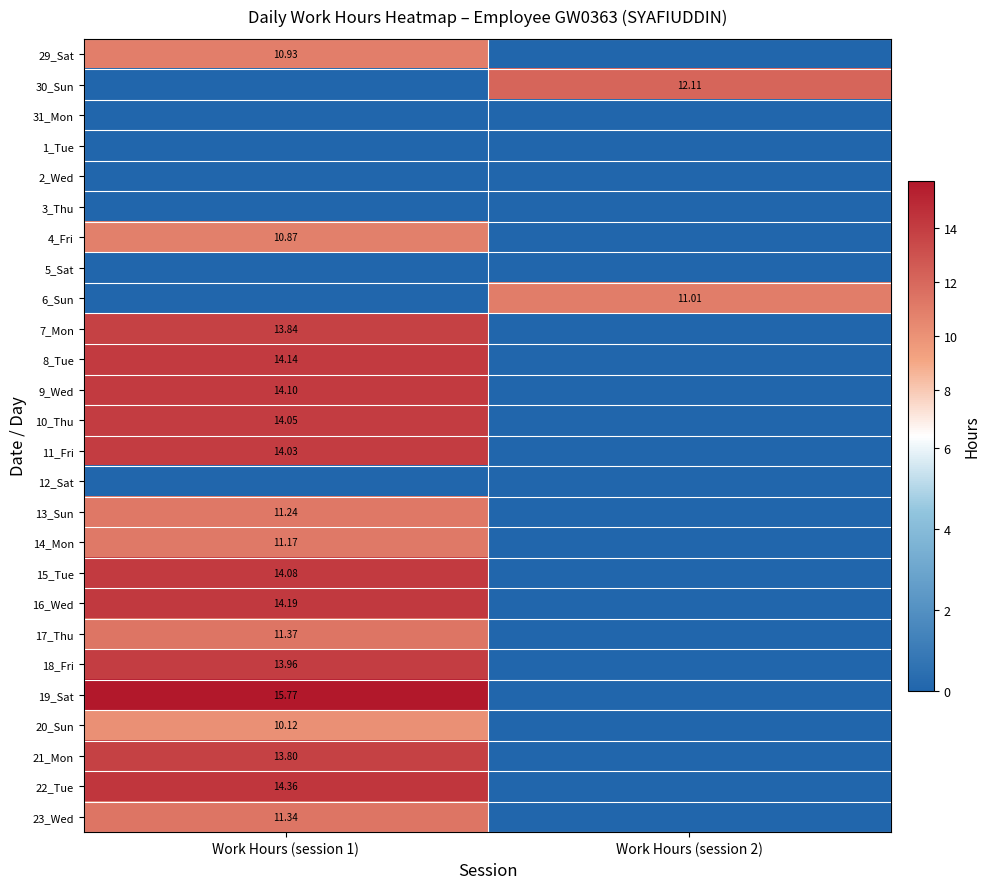

Count the number of categories in the chart.

2